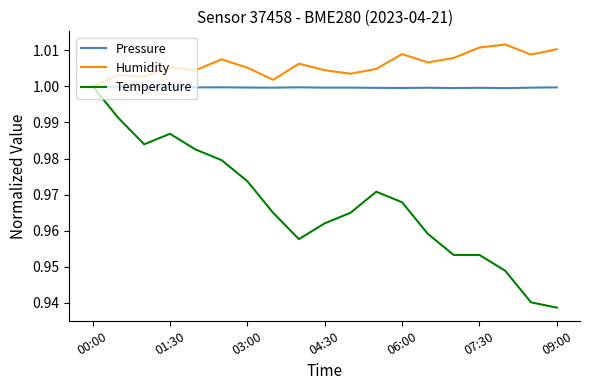

Which series has the largest range (max minus min)?

Temperature